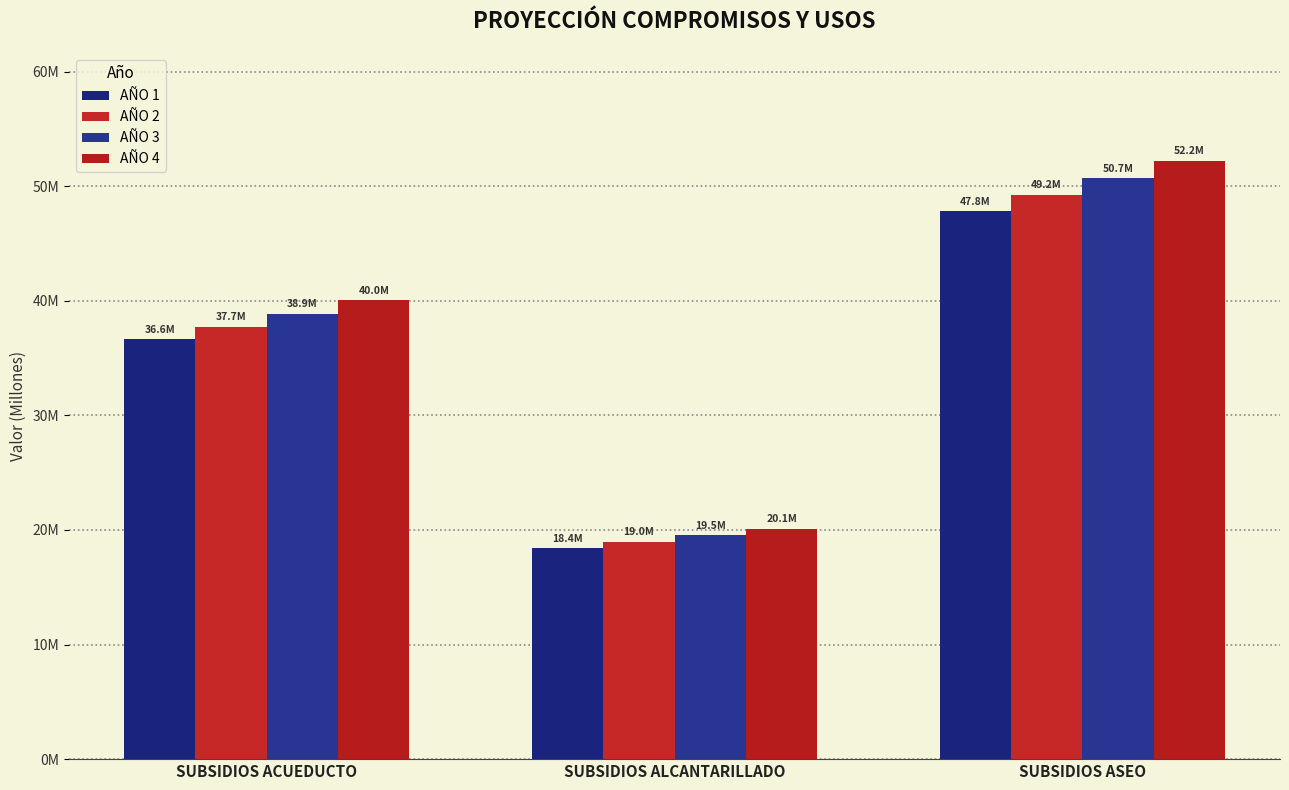

At which category is the sum across all series the highest?

SUBSIDIOS ASEO